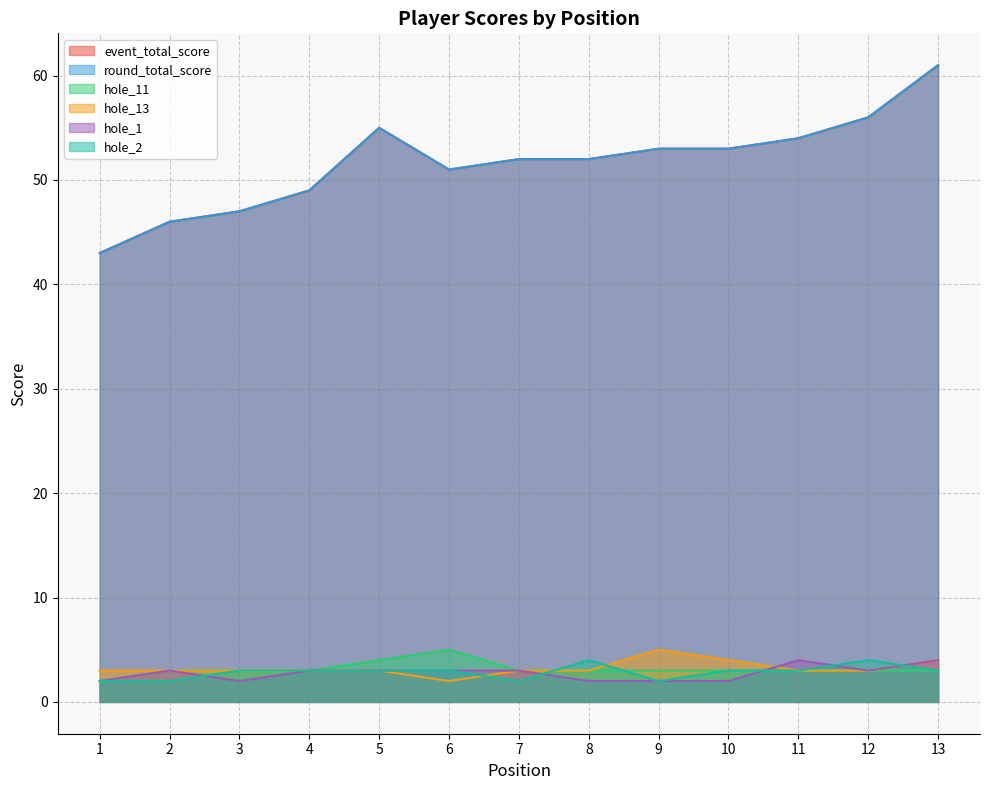

Does the chart display data point markers on the line(s)?

No